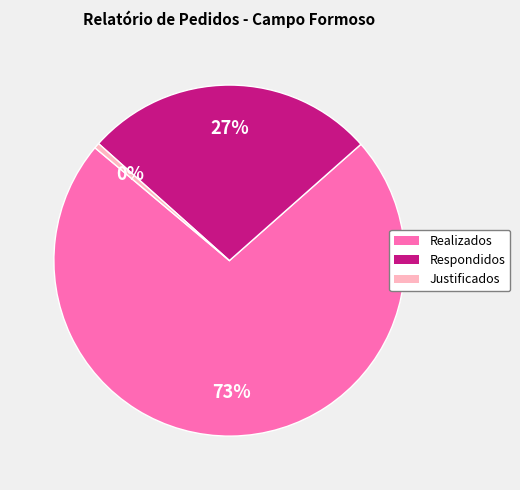

Which has a higher value, Respondidos or Justificados?

Respondidos